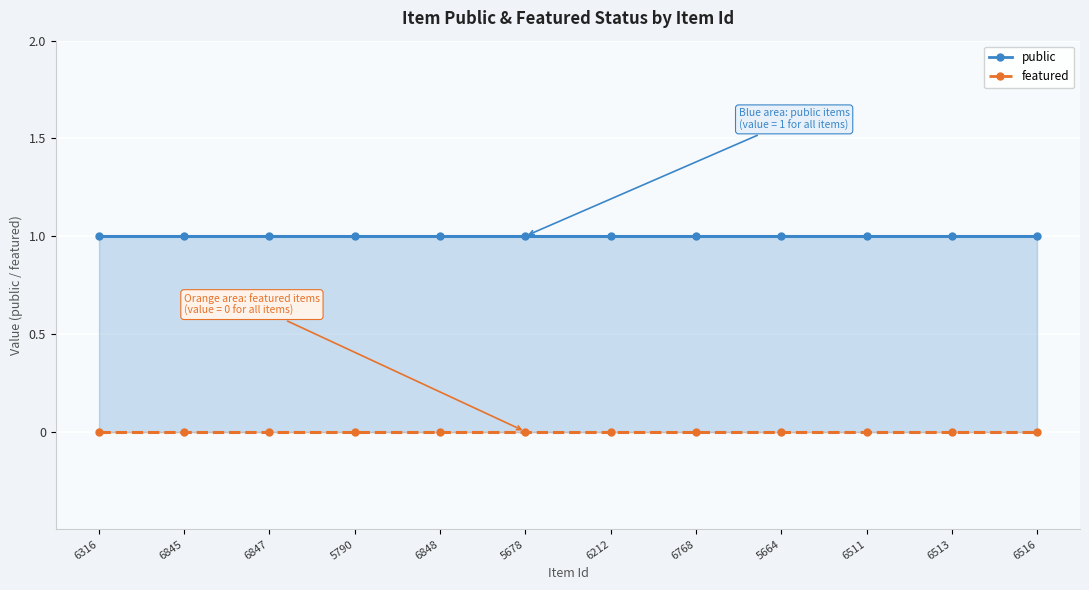

At how many categories does at least one series exceed 0?

12